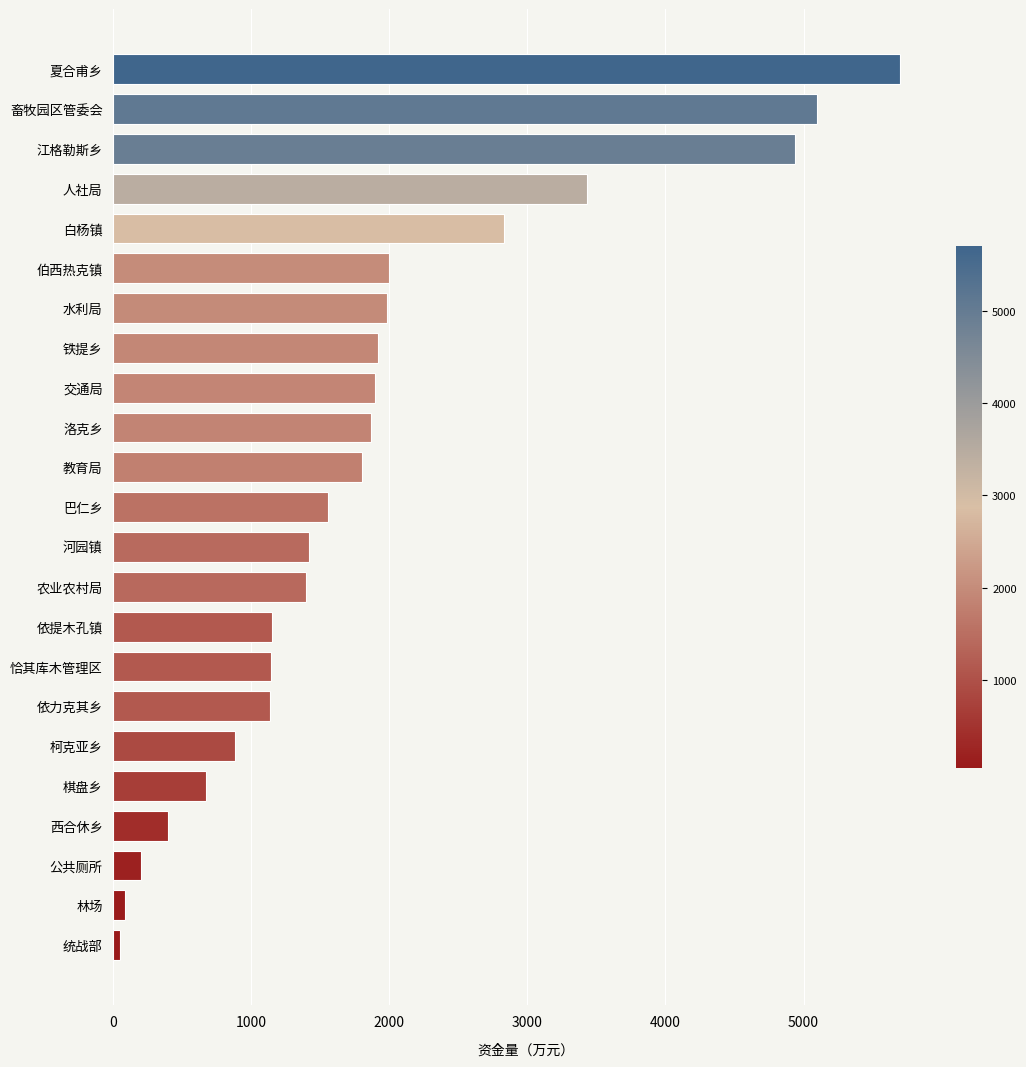

What is the average value?

1893.5